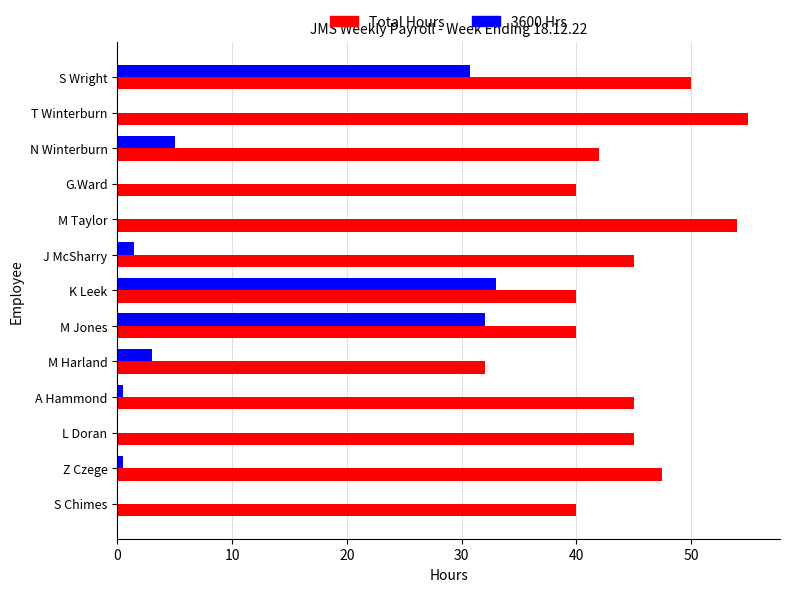

What is the highest value of the 3600 Hrs series?

33.0